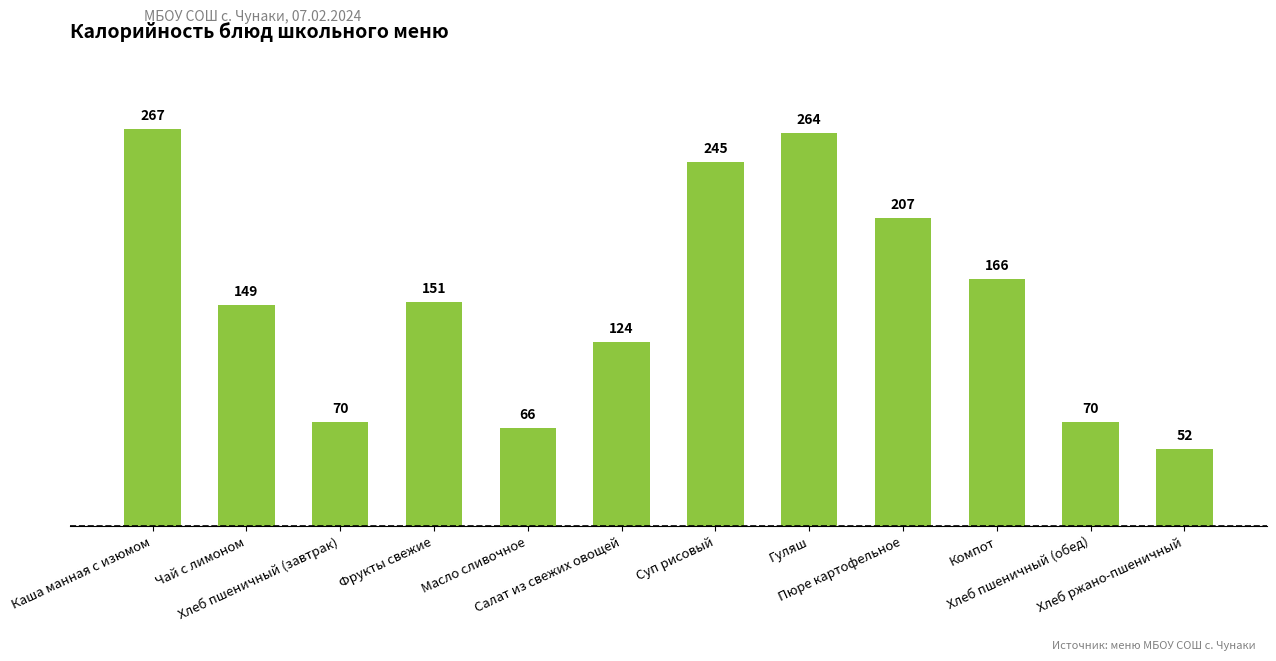

What is the greatest value displayed?

267.0